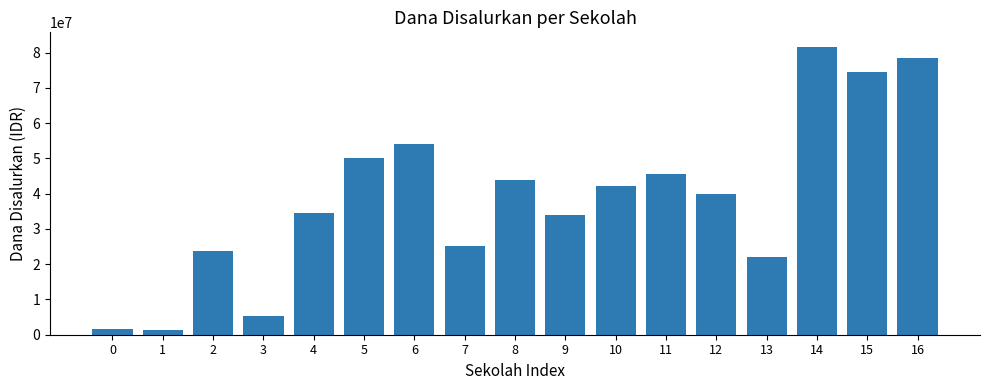

What is the sum of the values at 7 and 3?

30600000